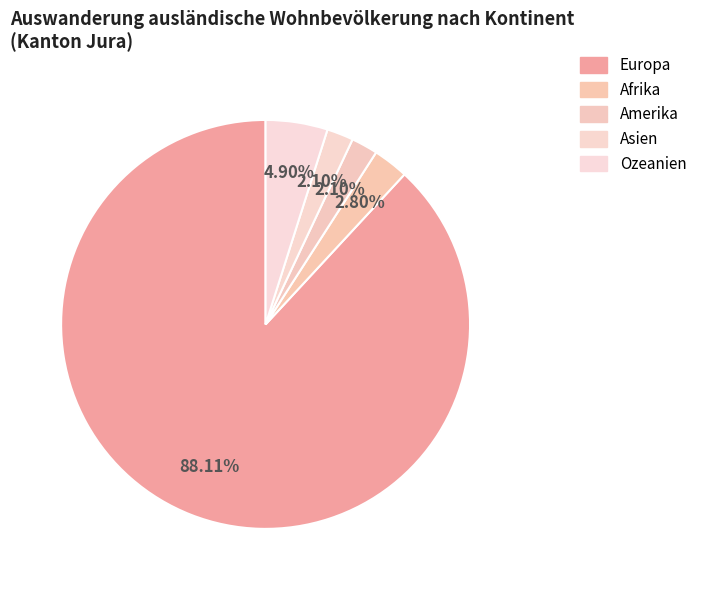

What is the smallest slice in the pie chart?

Amerika